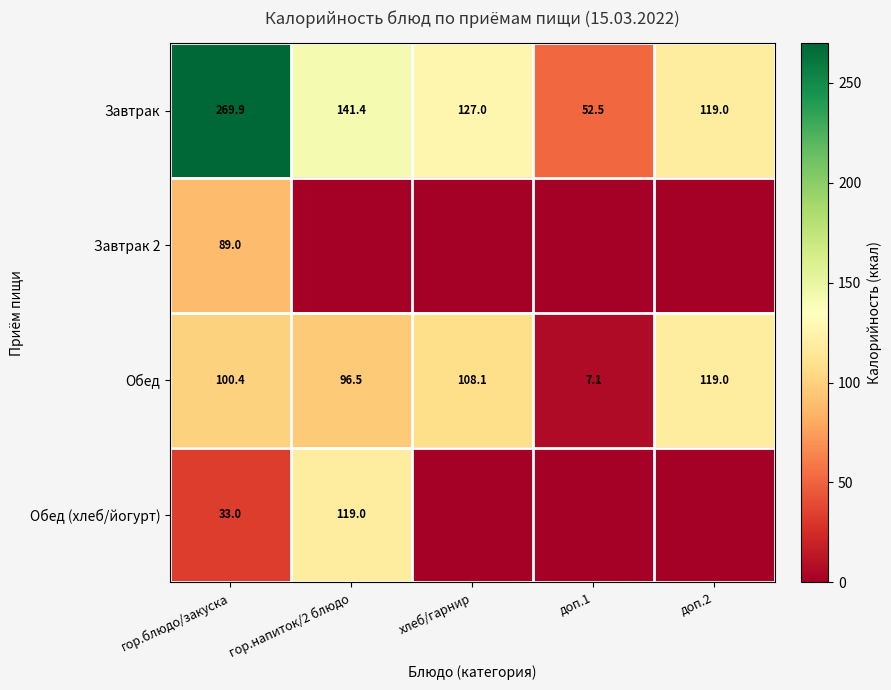

What is the difference between the maximum and minimum values in the Завтрак series?

217.4